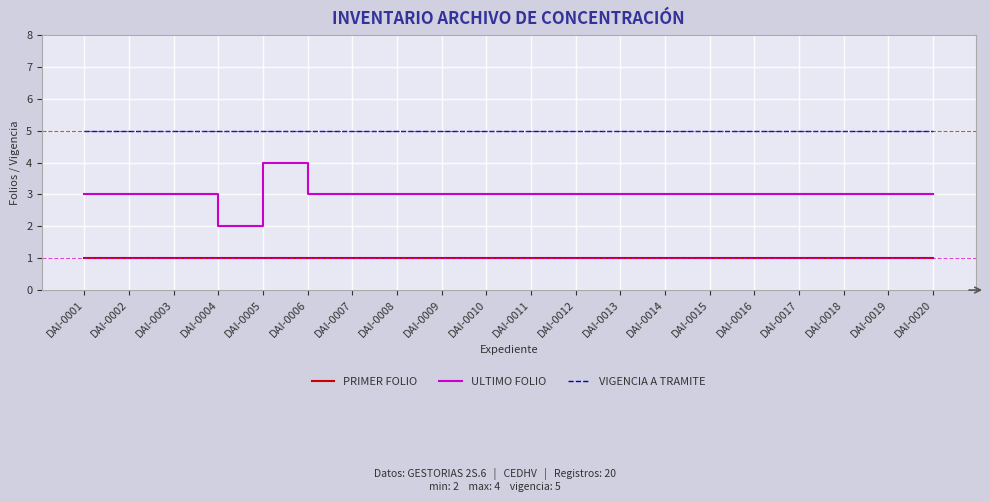

The value of VIGENCIA A TRAMITE at DAI-0012 is 2. True or false?

False